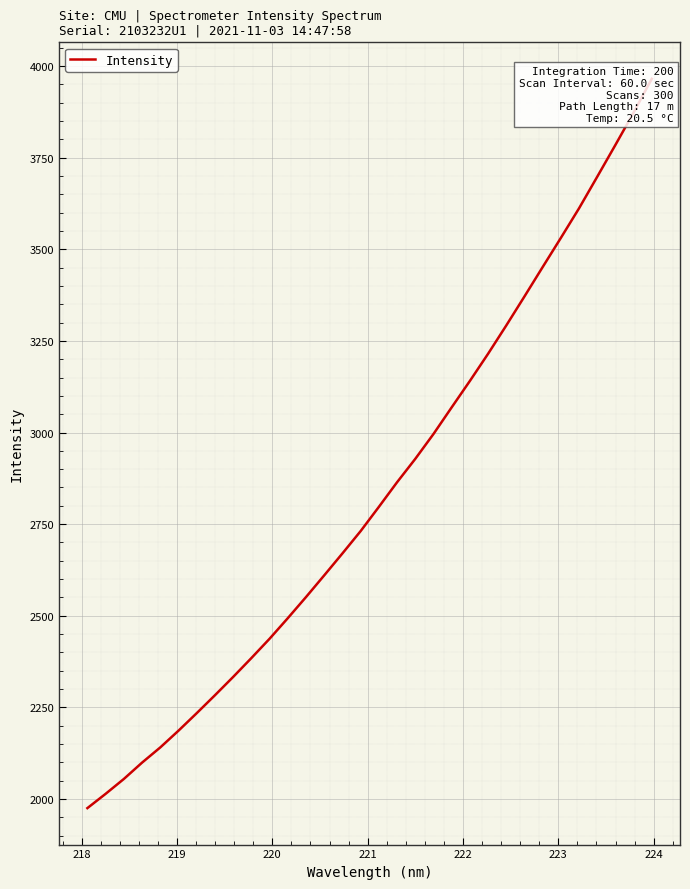

How many lines are shown in the chart?

1